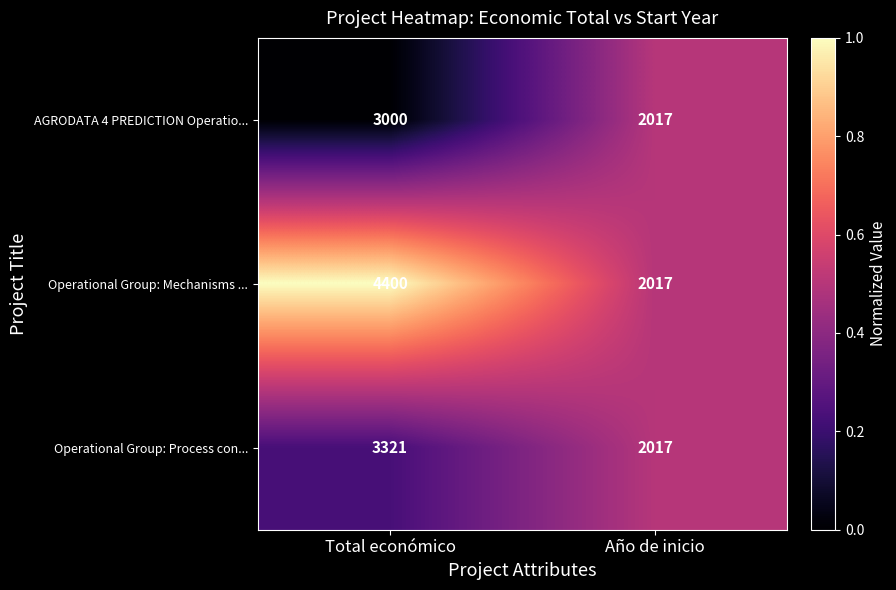

Rank the categories by Operational Group: Process con... value from highest to lowest.

Total económico, Año de inicio